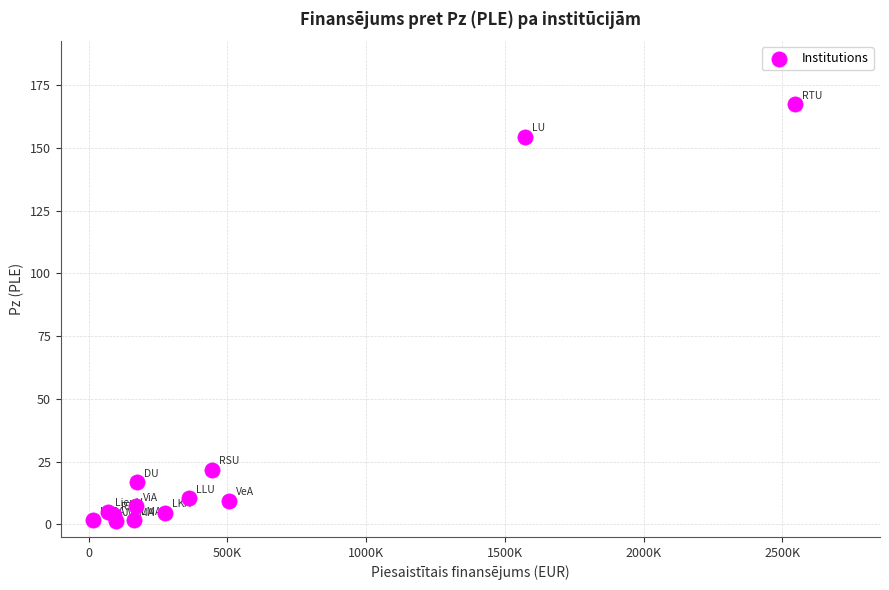

What Y value in the scatter plot is closest to 84?

21.7